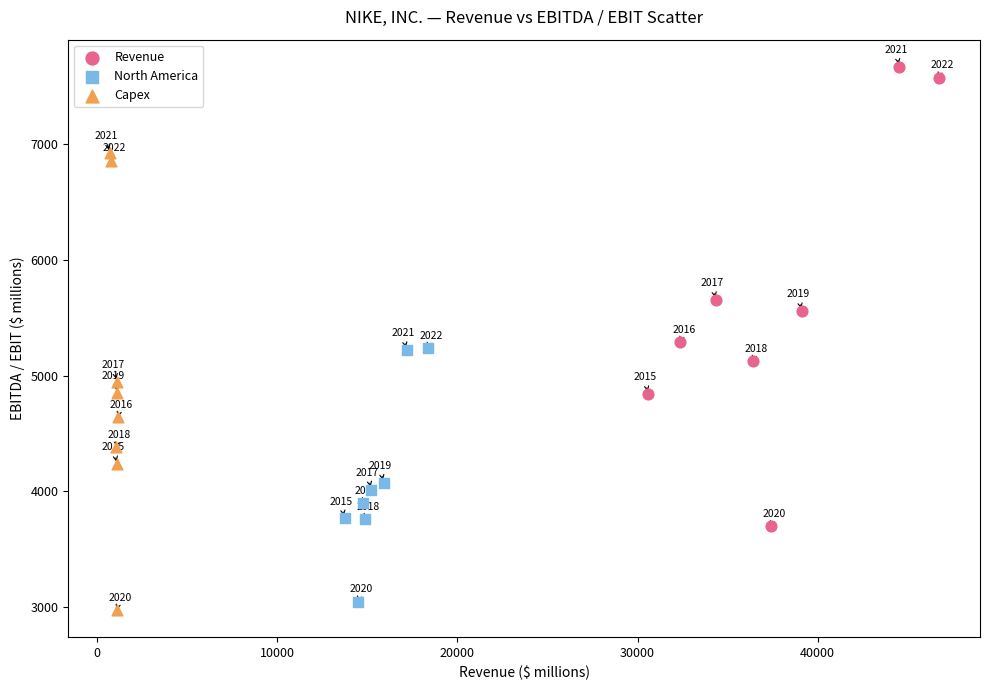

Which series reaches the minimum Y coordinate?

Capex